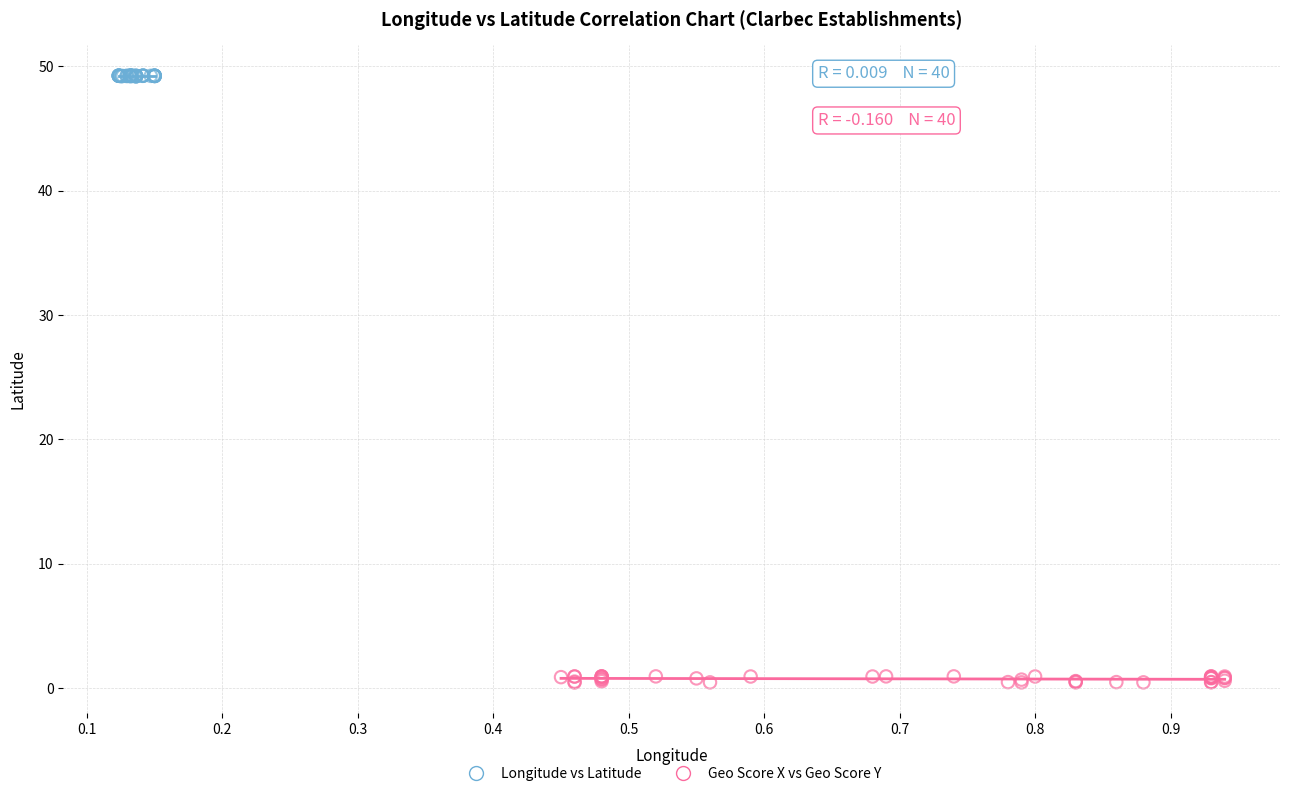

Which series contains the lowest Y value?

Geo Score X vs Geo Score Y